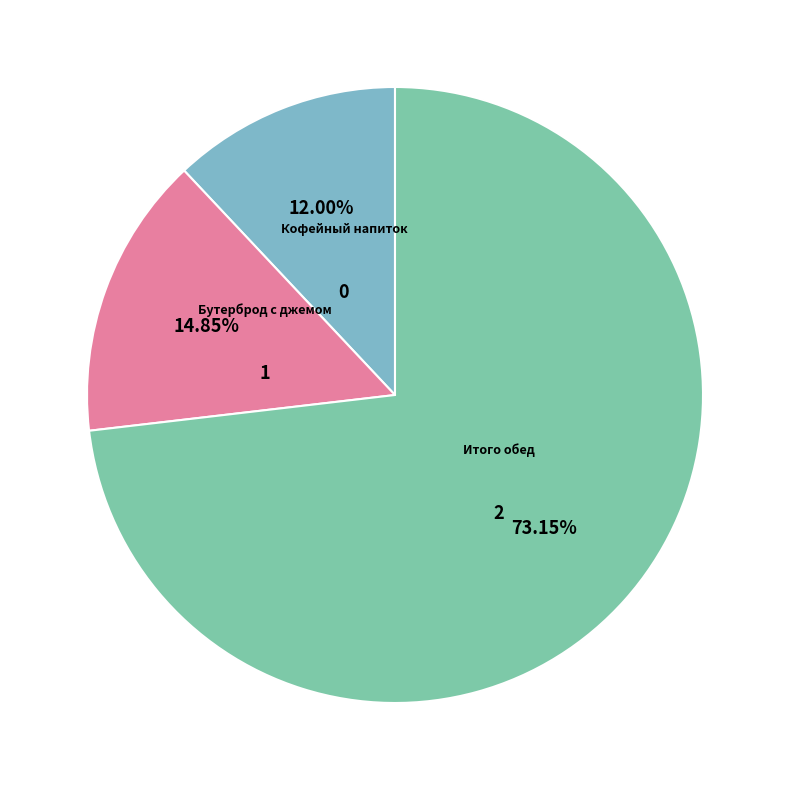

How many slices are in this pie chart?

3